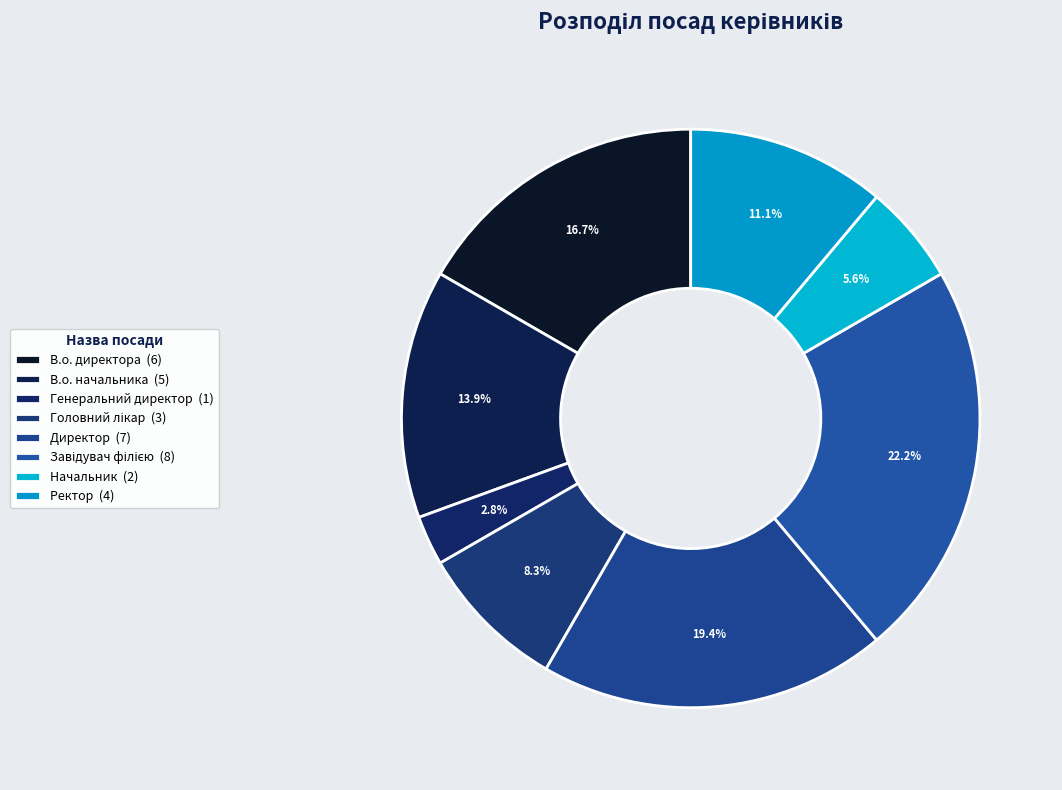

How many segments does this pie chart have?

8